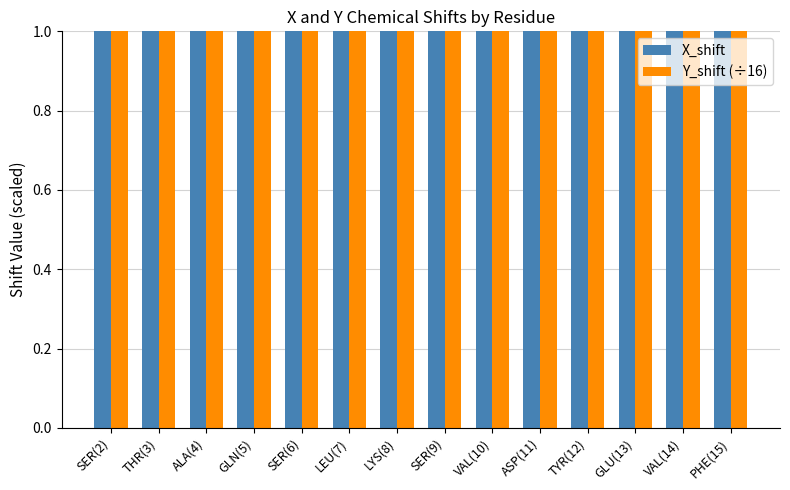

At how many categories does at least one series exceed 7?

14